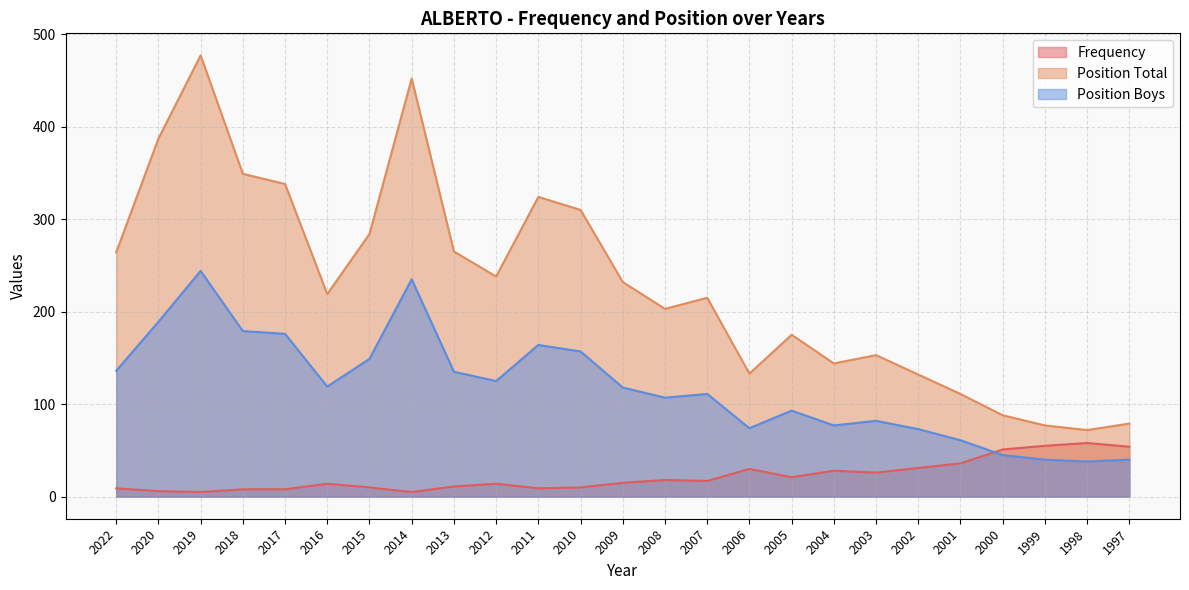

At which category is the sum across all series the highest?

2019